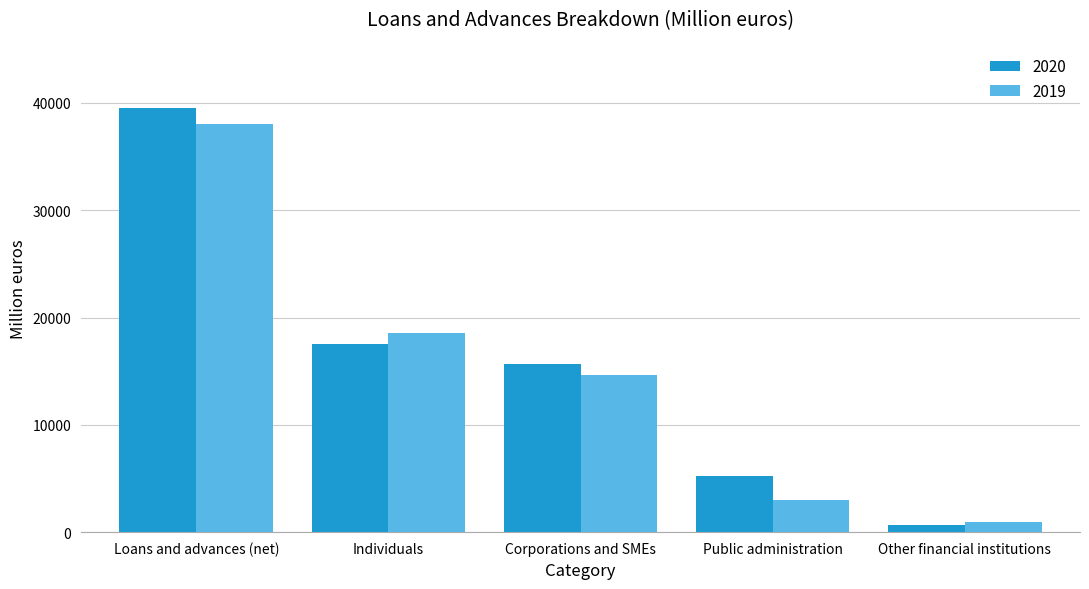

How many bars are there in total?

10